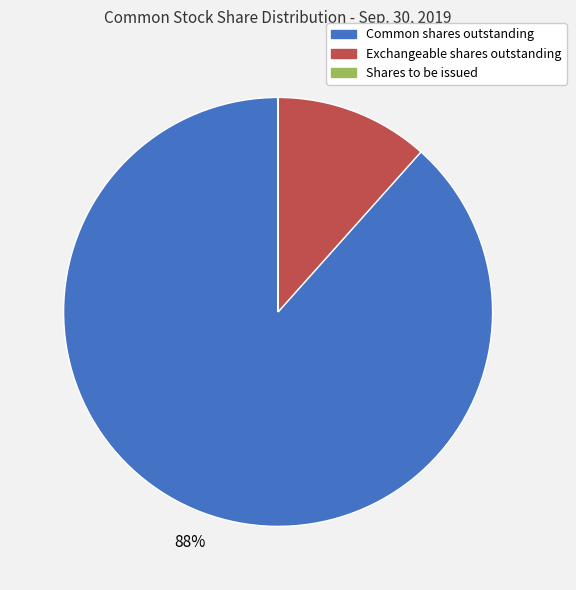

Does any single category account for the majority?

Yes